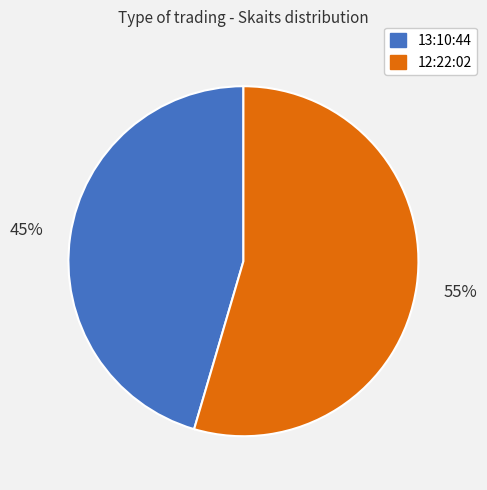

Is the sum of 13:10:44 and 12:22:02 greater than half?

Yes